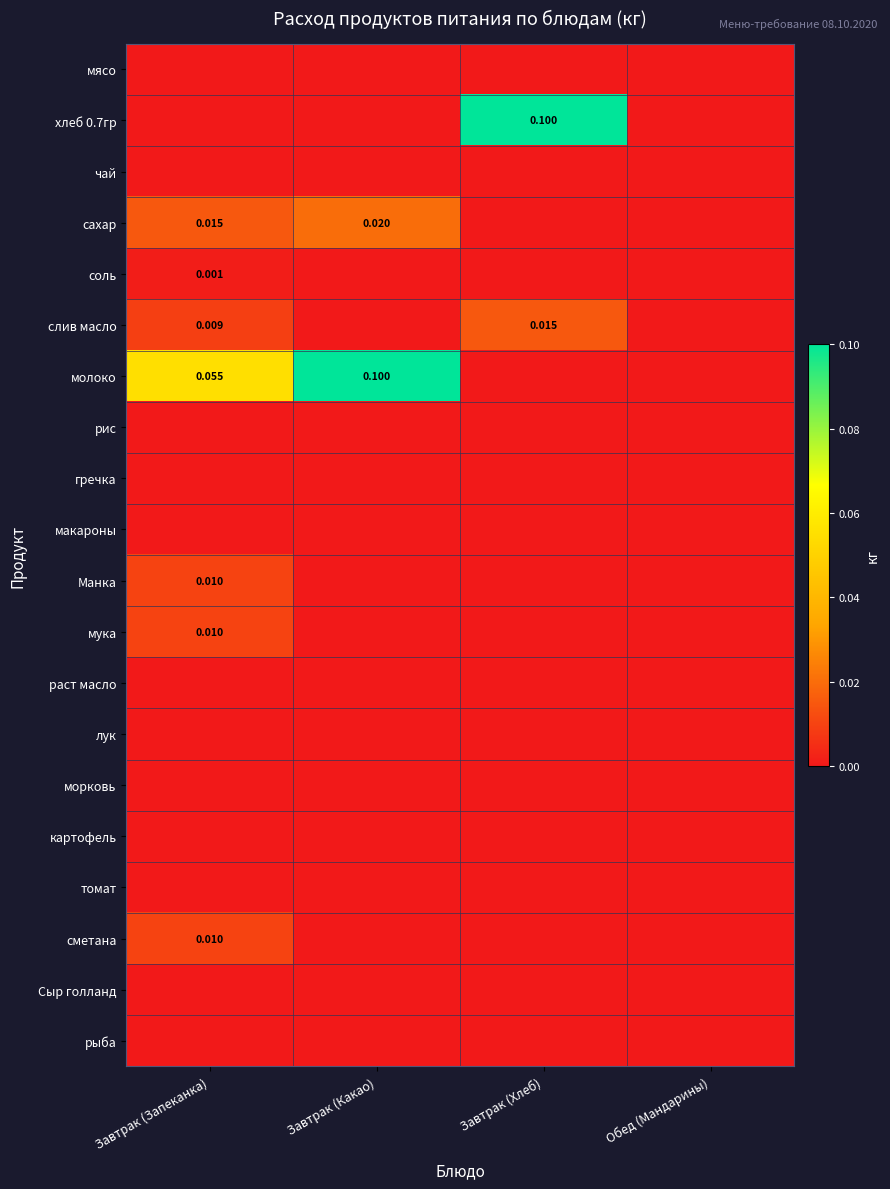

How many values in the соль series exceed 0?

1